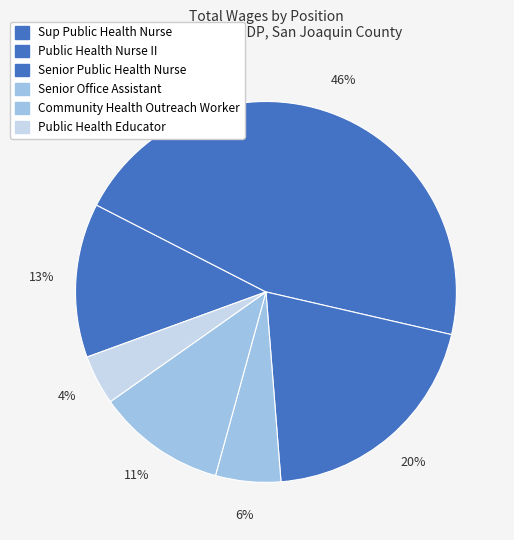

Does any single category account for the majority?

No